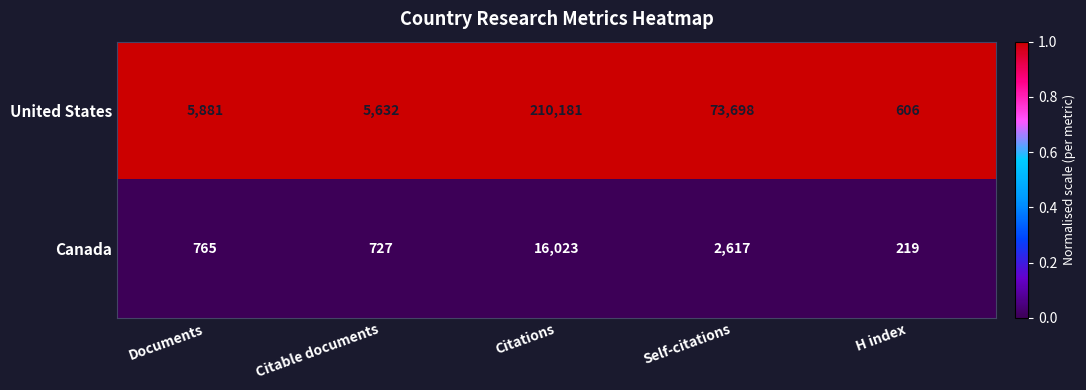

Is it true that Canada equals 28010 at Citations?

False